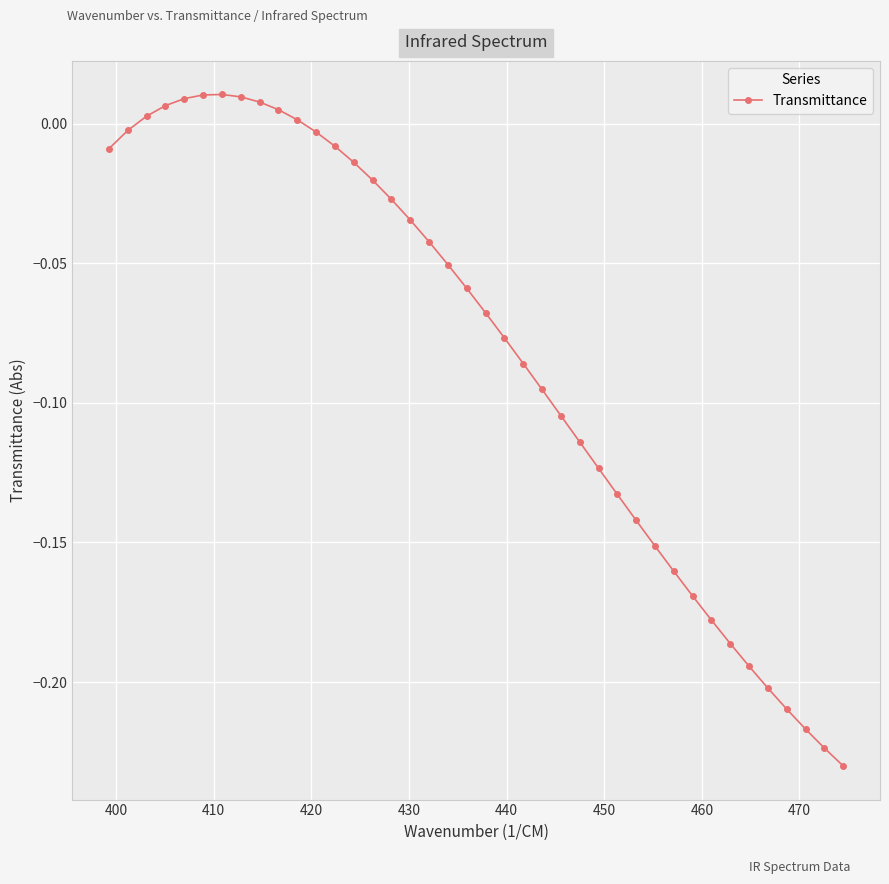

What is the sum of all values?

-3.3